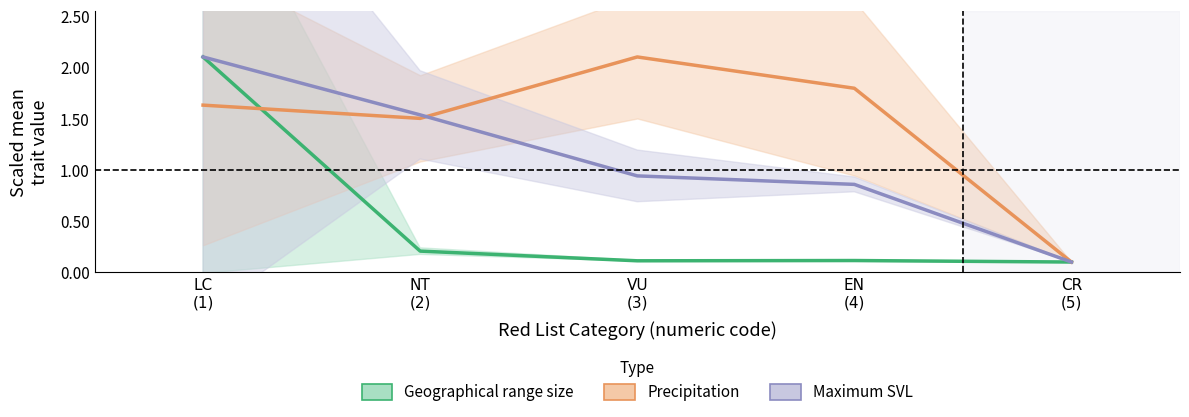

What position from the left is CR
(5)?

5